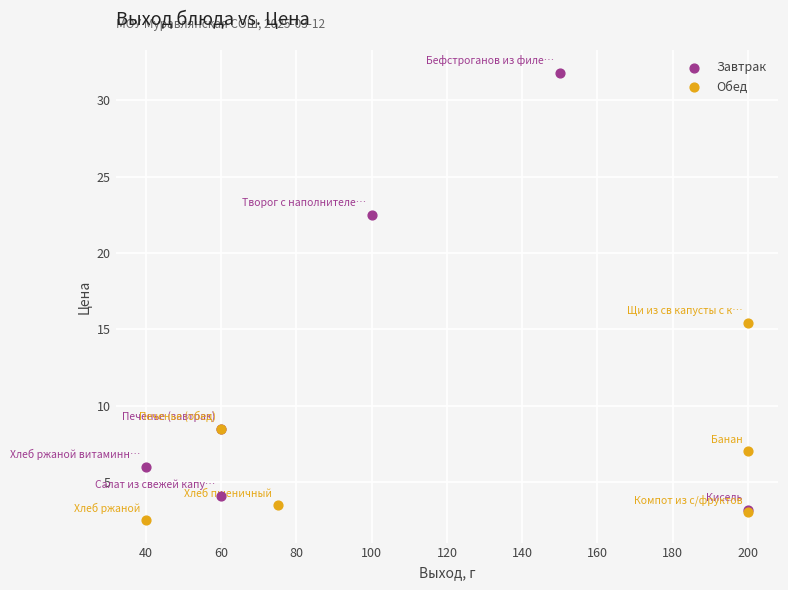

Which series reaches the maximum Y coordinate?

Завтрак